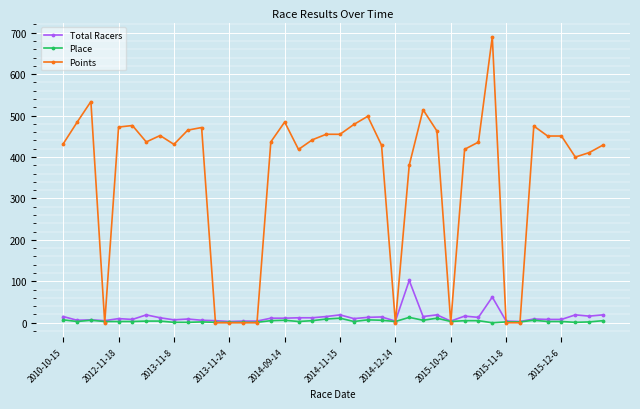

At how many categories does at least one series exceed 217?

31